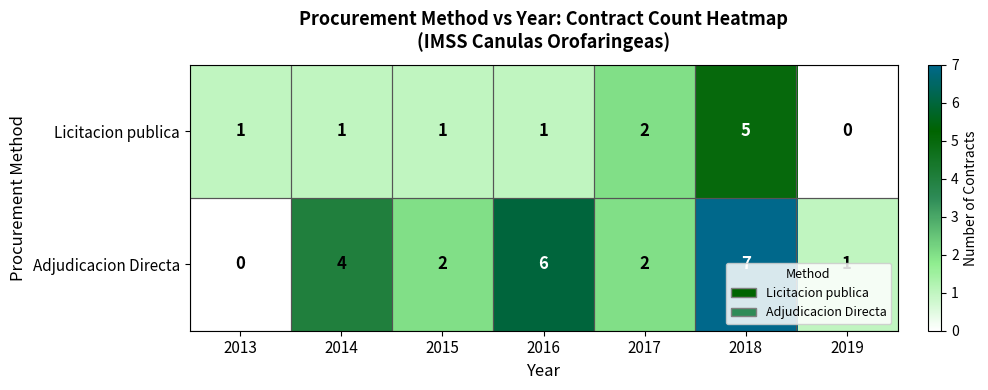

List the series in order of their overall mean, highest first.

Adjudicacion Directa, Licitacion publica